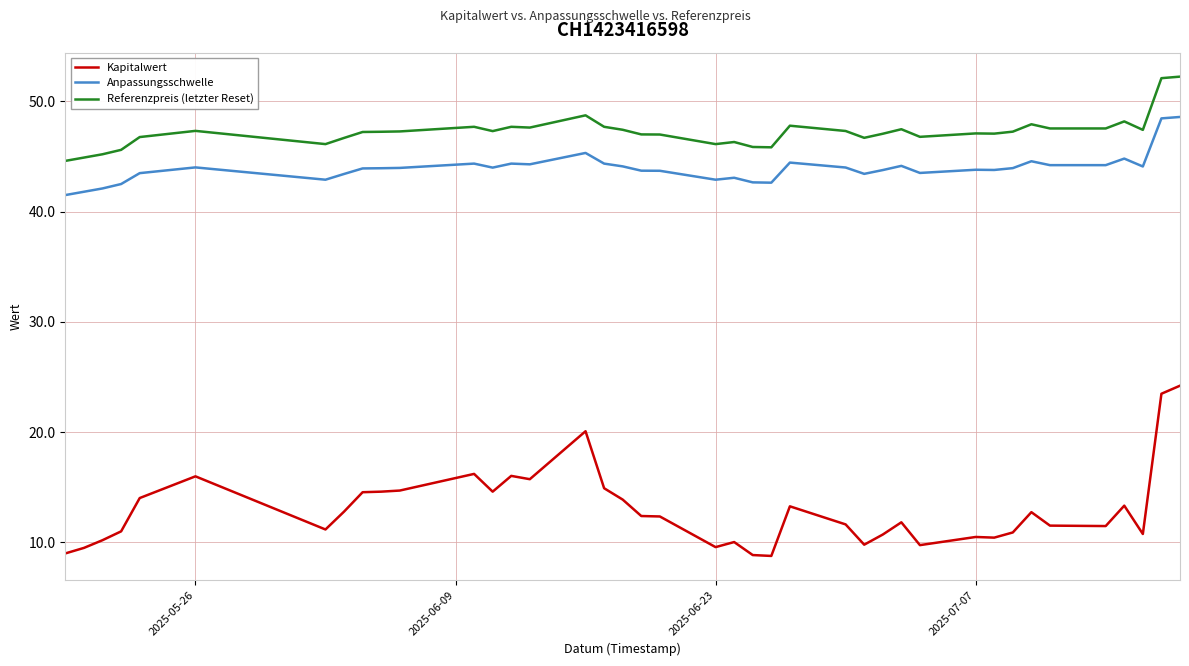

True or false: Anpassungsschwelle and Kapitalwert cross at least once.

False